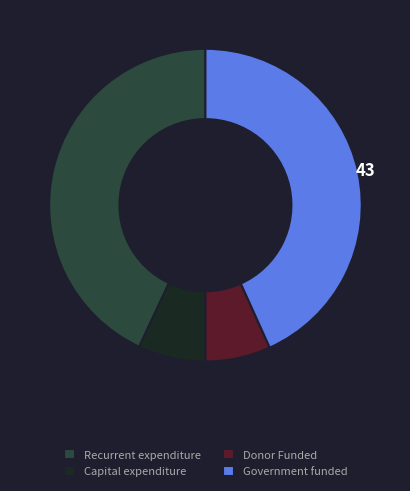

Do Donor Funded and Capital expenditure together represent more than half of the pie?

No